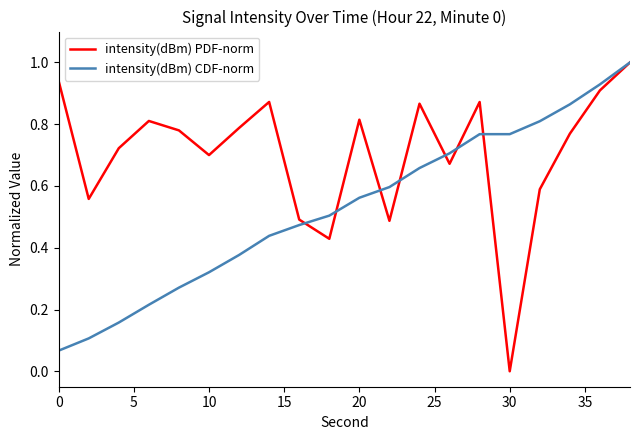

What is the greatest value displayed?

1.0